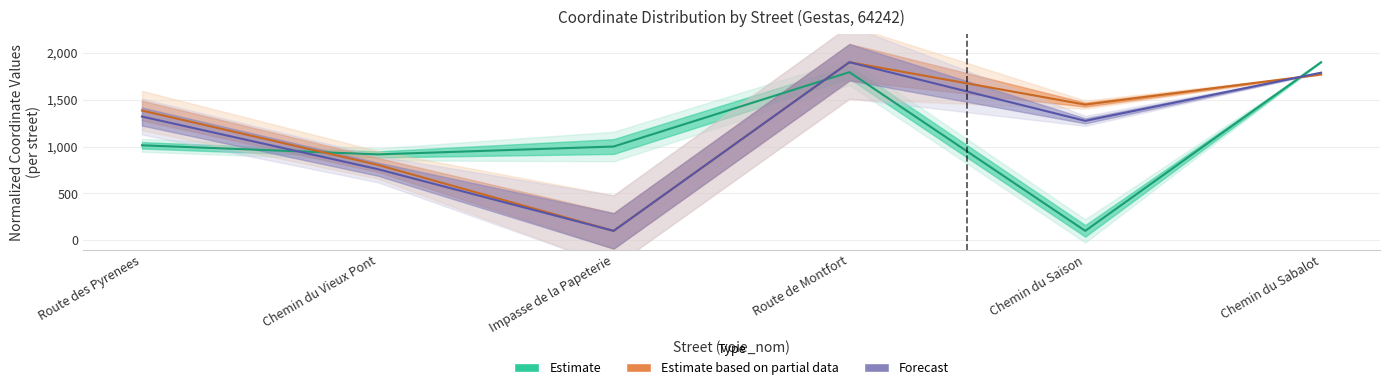

What position from the right is Impasse de la Papeterie?

4